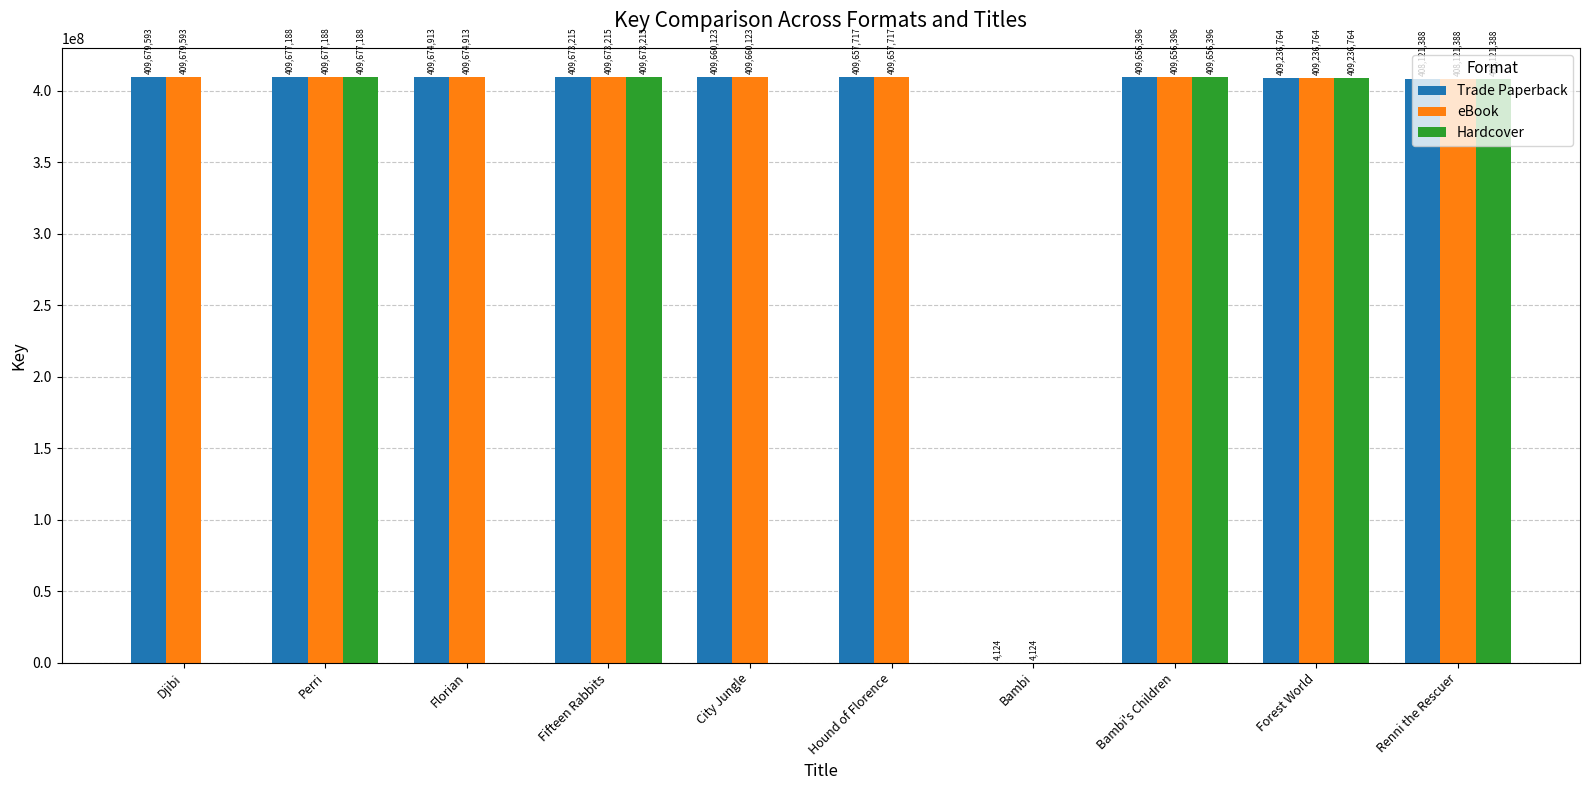

At which label does Trade Paperback reach its peak?

Djibi